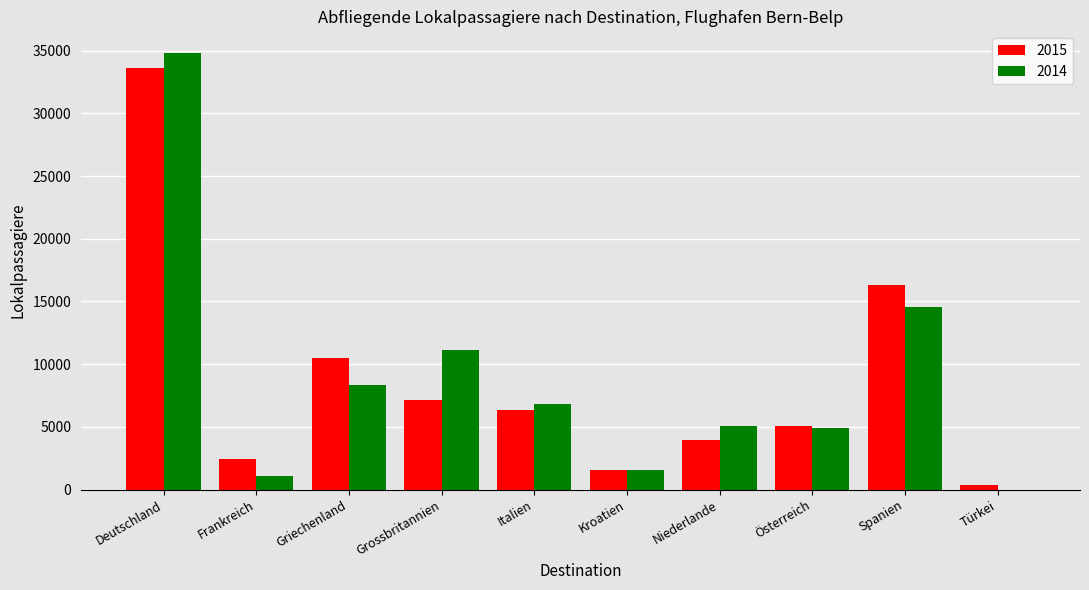

Is the value of 2014 at Türkei greater than the value of 2015 at Griechenland?

No